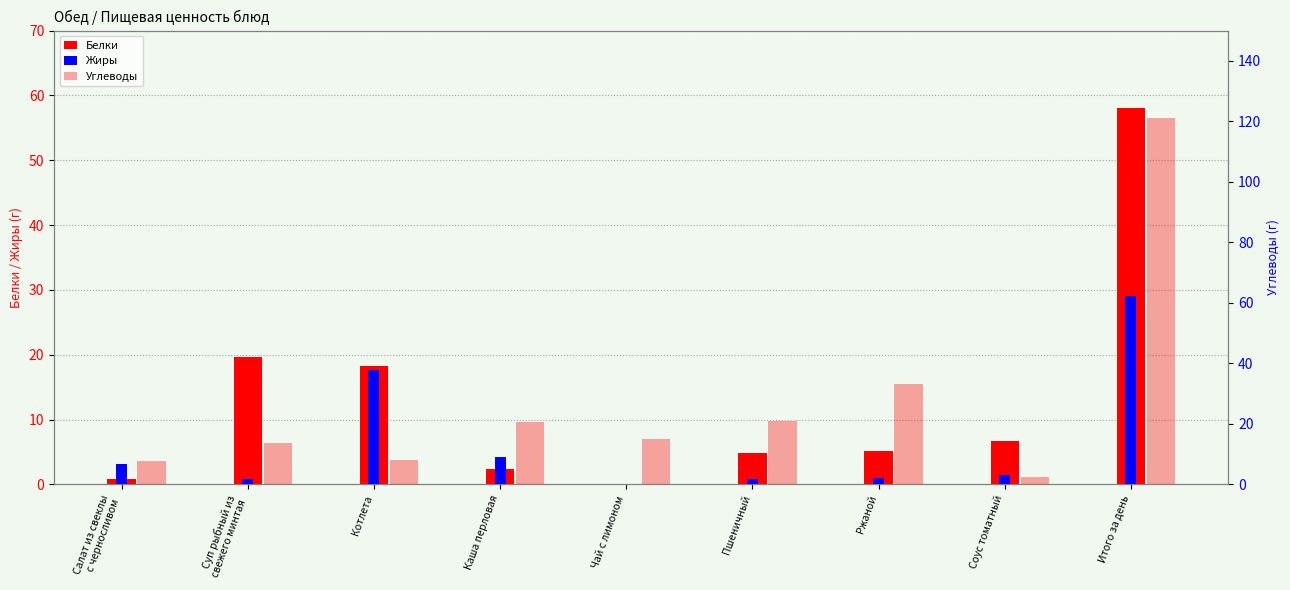

Reading right to left, what are all the values shown in this chart?

Белки: 58.0	6.7	5.2	4.9	0.0	2.3	18.2	19.7	0.9
Жиры: 29.0	1.4	1.0	0.9	0.0	4.3	17.6	0.9	3.2
Углеводы: 121.0	2.6	33.2	20.9	15.0	20.5	7.9	13.8	7.8